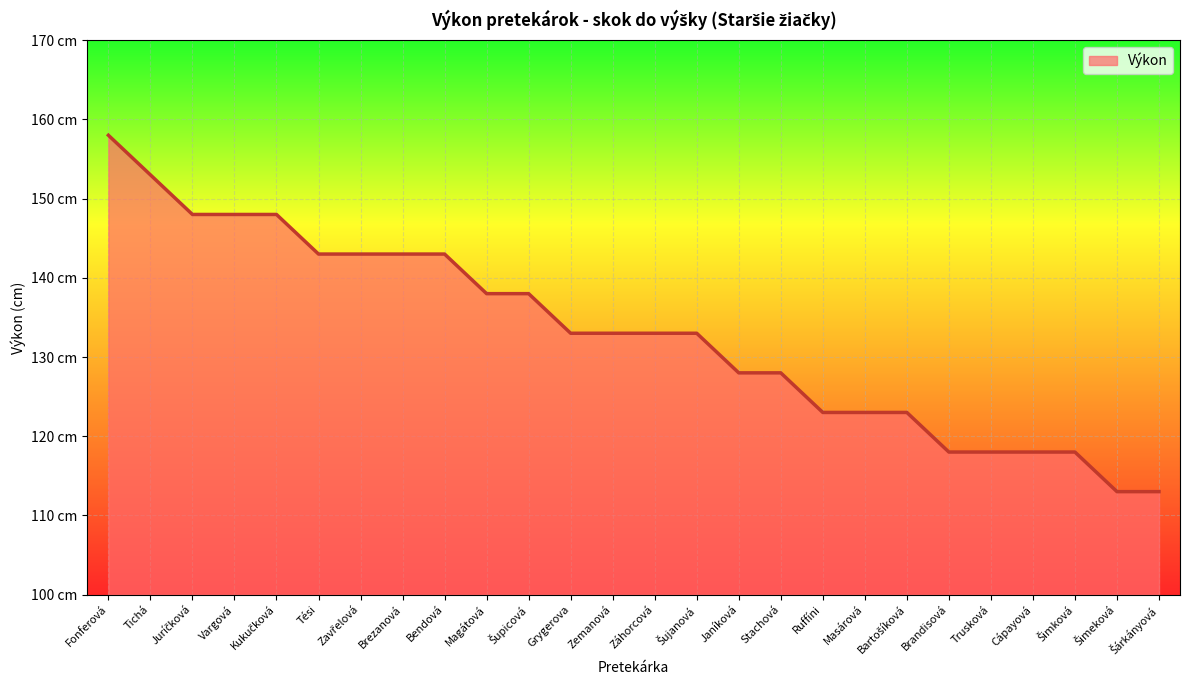

Rank the categories by value from highest to lowest.

Fonferová, Tichá, Juríčková, Vargová, Kukučková, Tési, Zavřelová, Brezanová, Bendová, Magátová, Šupicová, Grygerova, Zemanová, Záhorcová, Šujanová, Janíková, Stachová, Ruffíni, Masárová, Bartošíková, Brandisová, Trusková, Cápayová, Šimková, Šimeková, Šárkányová